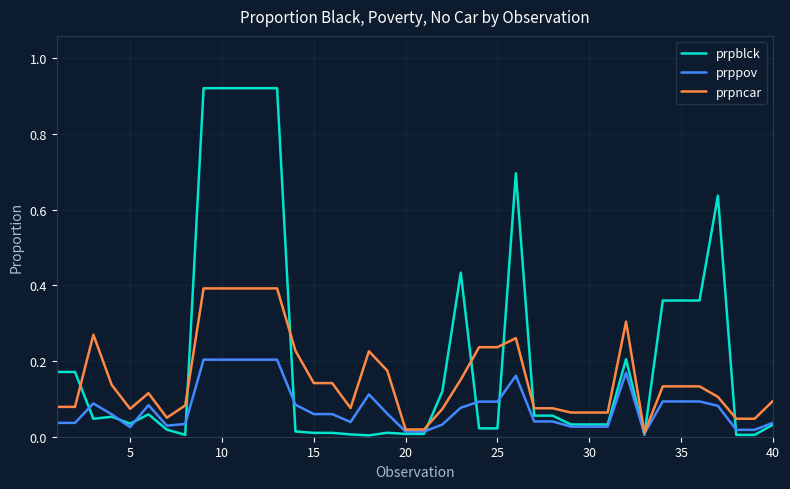

Rank the series by their average value, from highest to lowest.

prpblck, prpncar, prppov